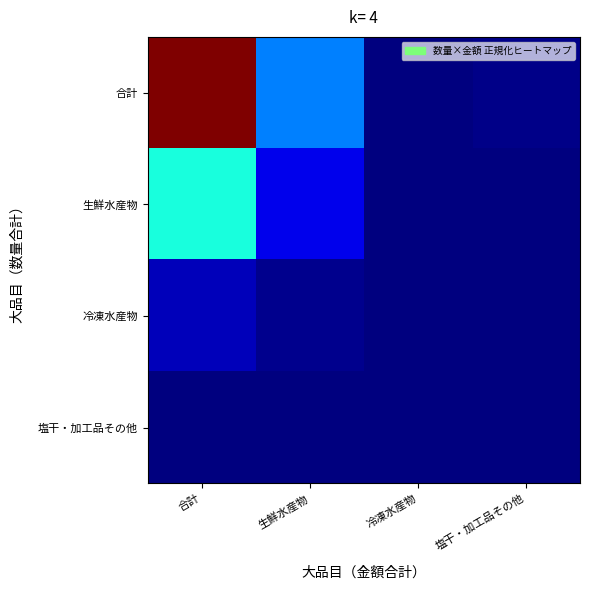

At how many categories does at least one series exceed 0?

3